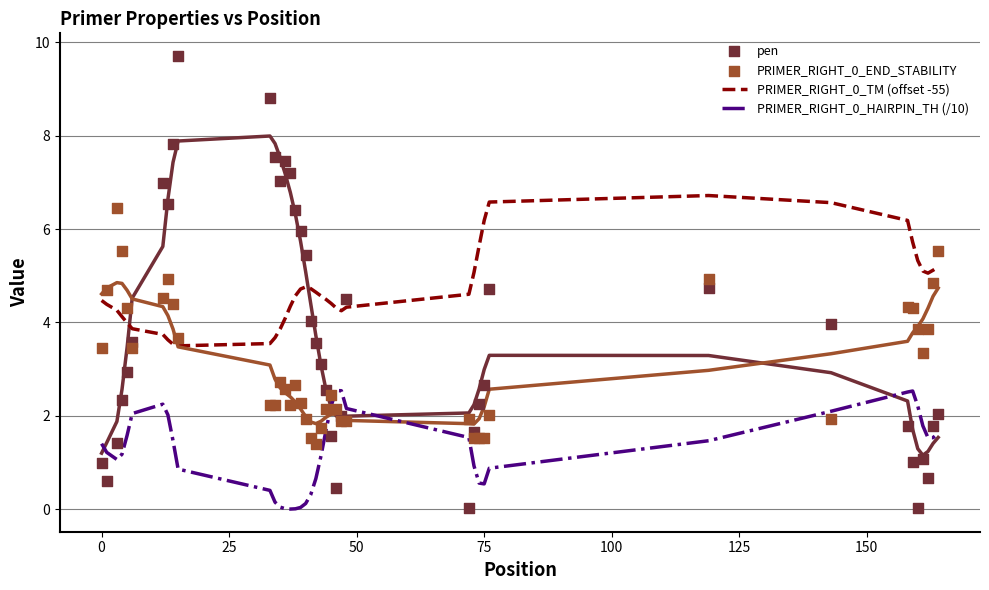

Which series contains the lowest Y value?

PRIMER_RIGHT_0_HAIRPIN_TH (/10)